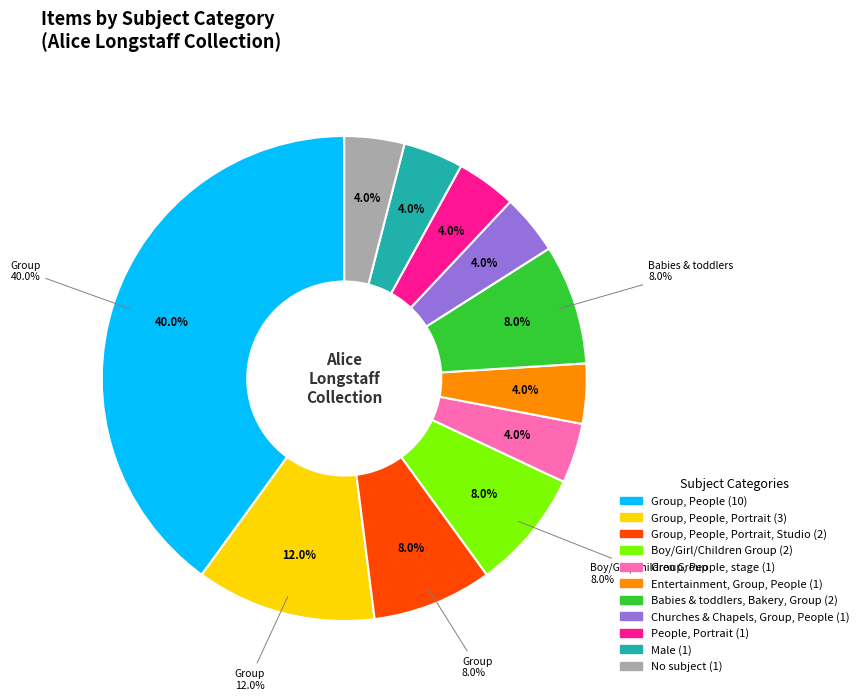

True or false: Boy, Boys, Child, Children, Girl, Girls accounts for 8% of the total.

True